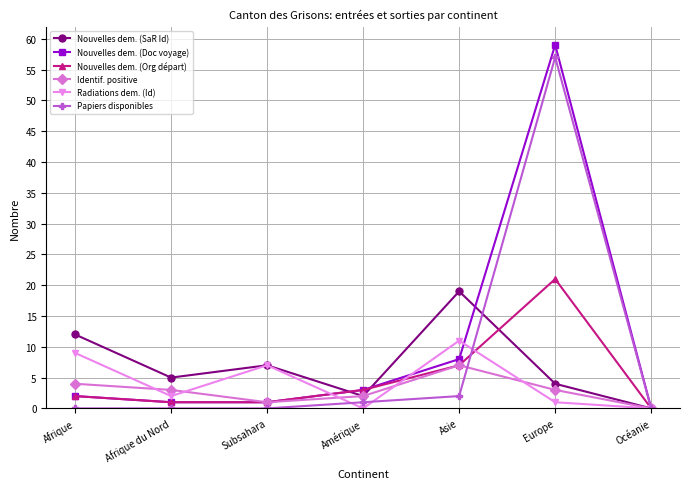

What are all the series names shown in the legend?

Nouvelles dem. (SaR Id), Nouvelles dem. (Doc voyage), Nouvelles dem. (Org départ), Identif. positive, Radiations dem. (Id), Papiers disponibles